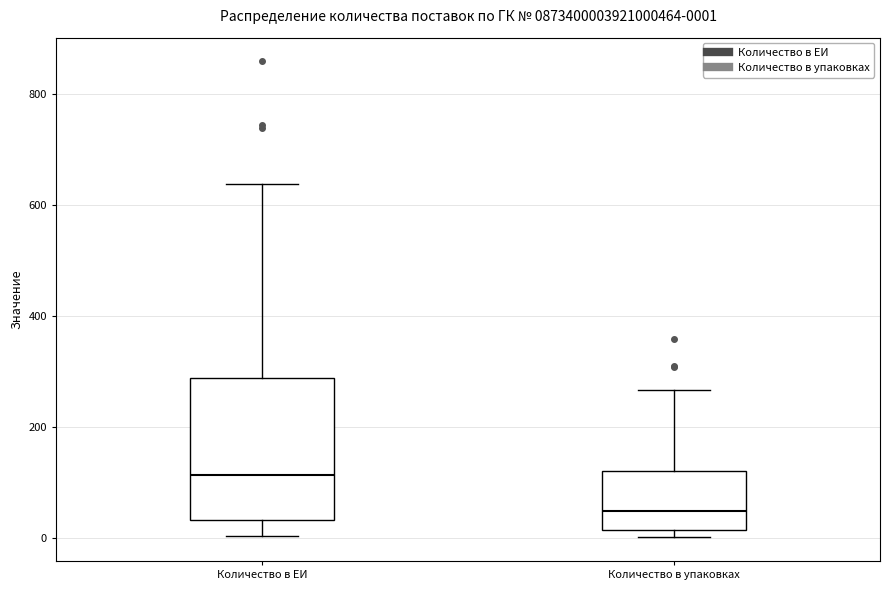

Which box is the tallest, from its lower edge to its upper edge?

Количество в ЕИ